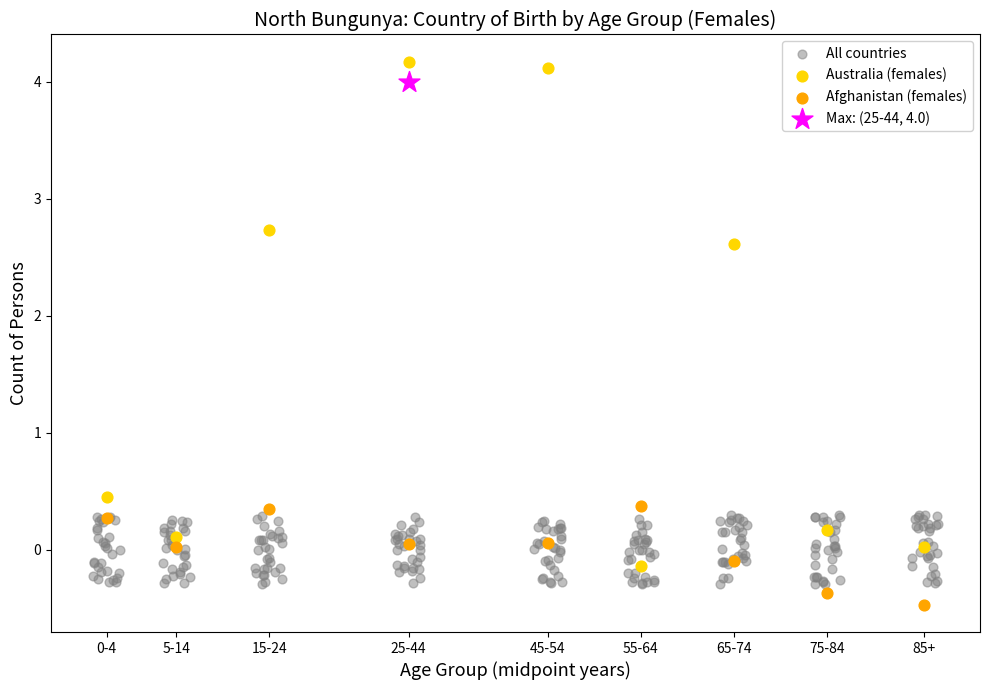

What are all the series names shown in the legend?

All countries, Australia (females), Afghanistan (females), Max: (25-44, 4.0)